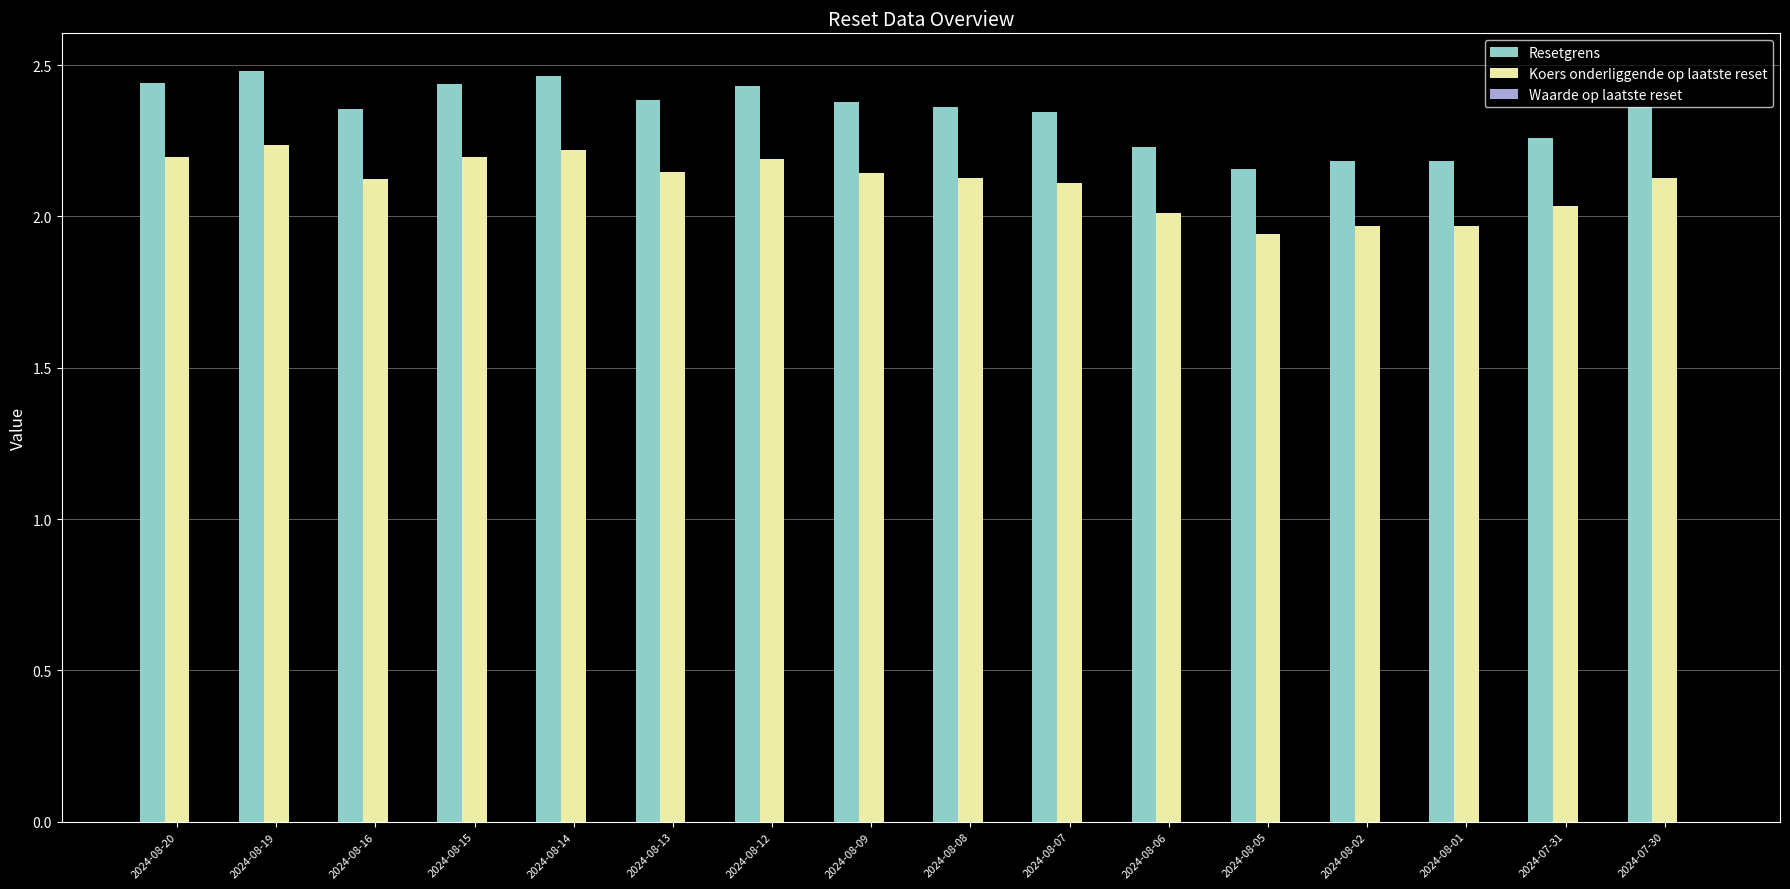

Rank the series at 2024-08-12 from lowest to highest value.

Koers onderliggende op laatste reset, Resetgrens